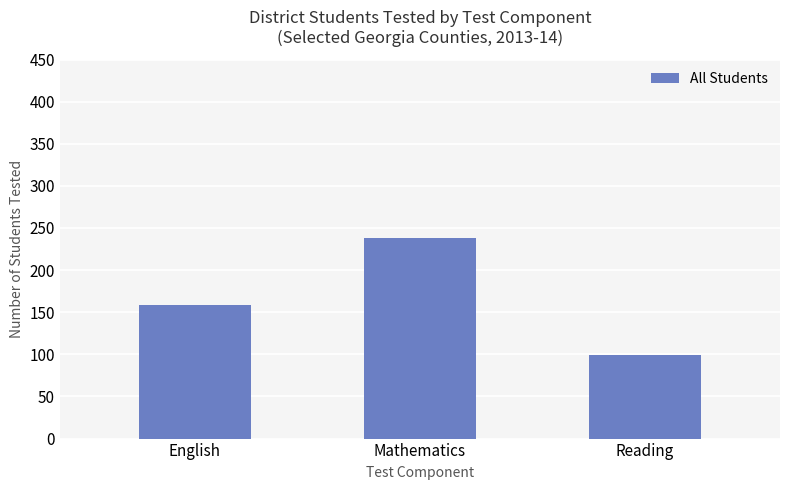

Count the values in the range 99 to 238.

3